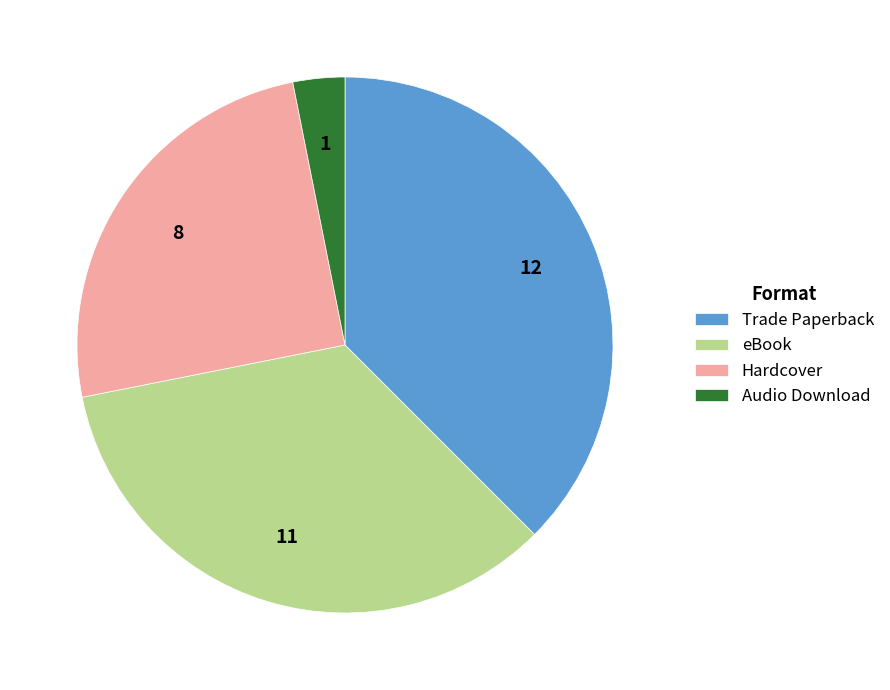

Between Trade Paperback and Hardcover, which is larger?

Trade Paperback